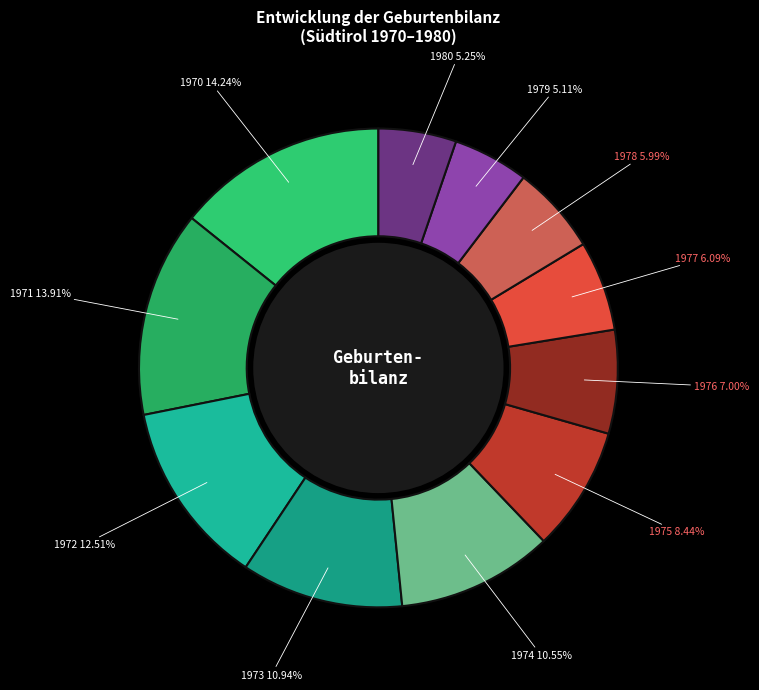

How much of the chart is everything except 1976?

93.0%